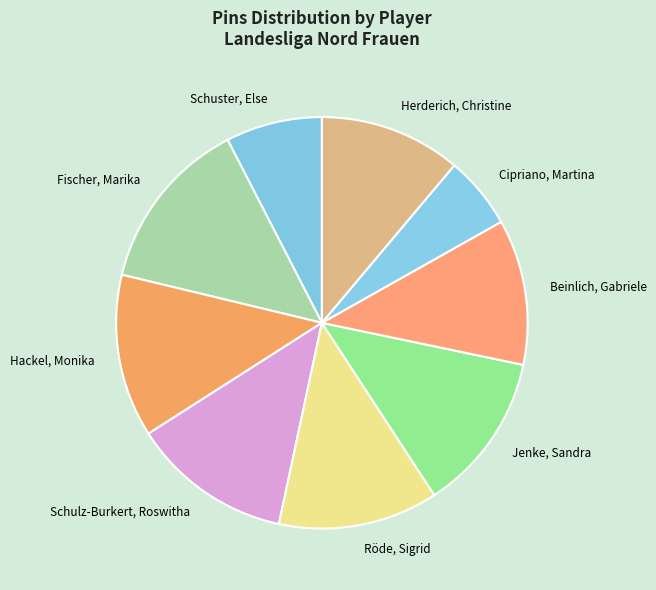

How many slices are in this pie chart?

9